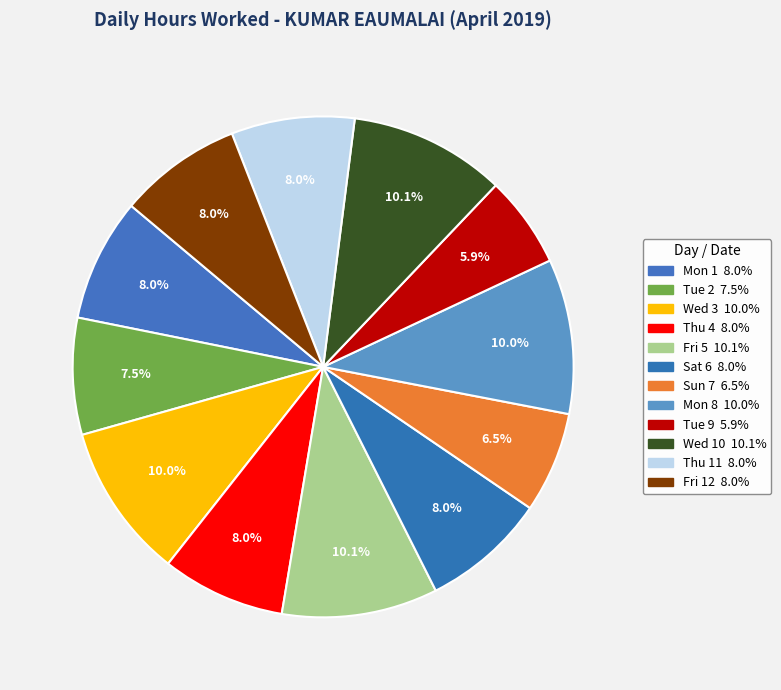

What percentage is the Sun 7 slice, to the nearest percent?

7%